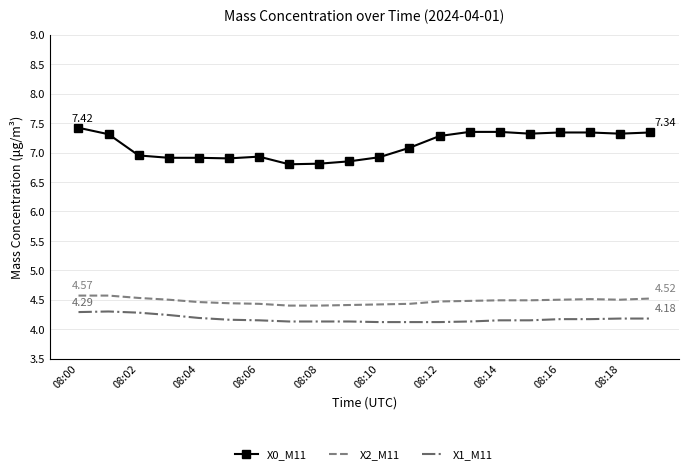

True or false: X1_M11 and X0_M11 intersect in this chart.

False